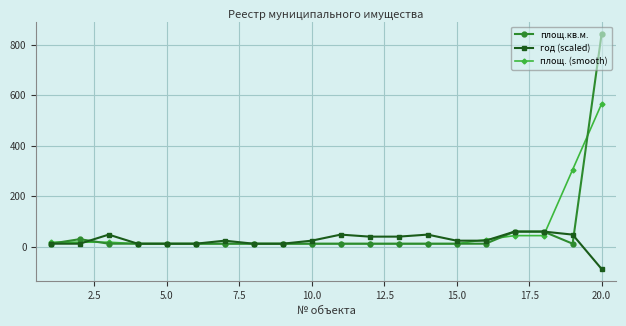

Rank the series by their maximum value, from highest to lowest.

площ.кв.м., площ. (smooth), год (scaled)